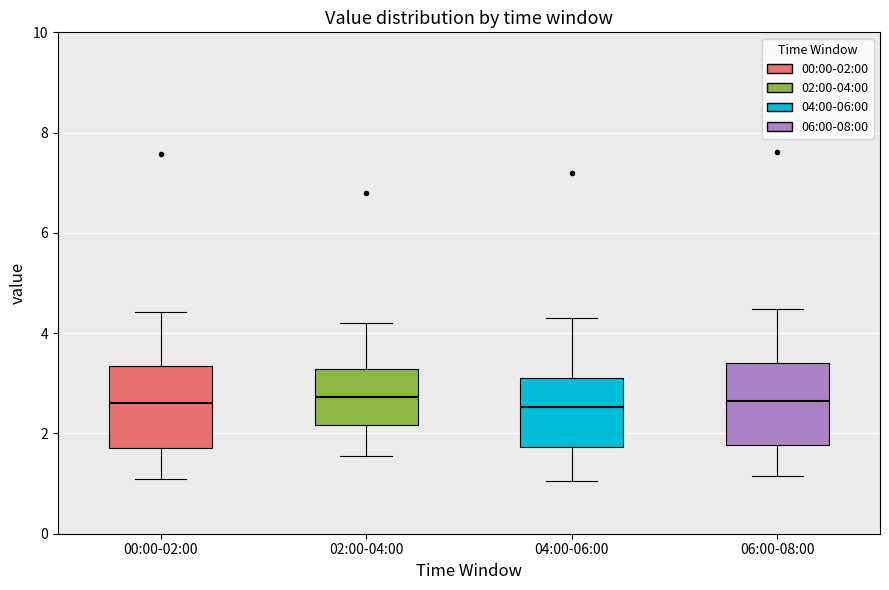

Reading left to right, read every box against the y-axis: the position of its median line, the range the box covers, and the ends of its whiskers. The values are not printed on the chart, so give them approximately, as read against the axis.

00:00-02:00: median 2.6, box 1.8 to 3.4, whiskers 1.2 to 4.4
02:00-04:00: median 2.8, box 2.2 to 3.2, whiskers 1.6 to 4.2
04:00-06:00: median 2.6, box 1.8 to 3.2, whiskers 1.0 to 4.4
06:00-08:00: median 2.6, box 1.8 to 3.4, whiskers 1.2 to 4.4